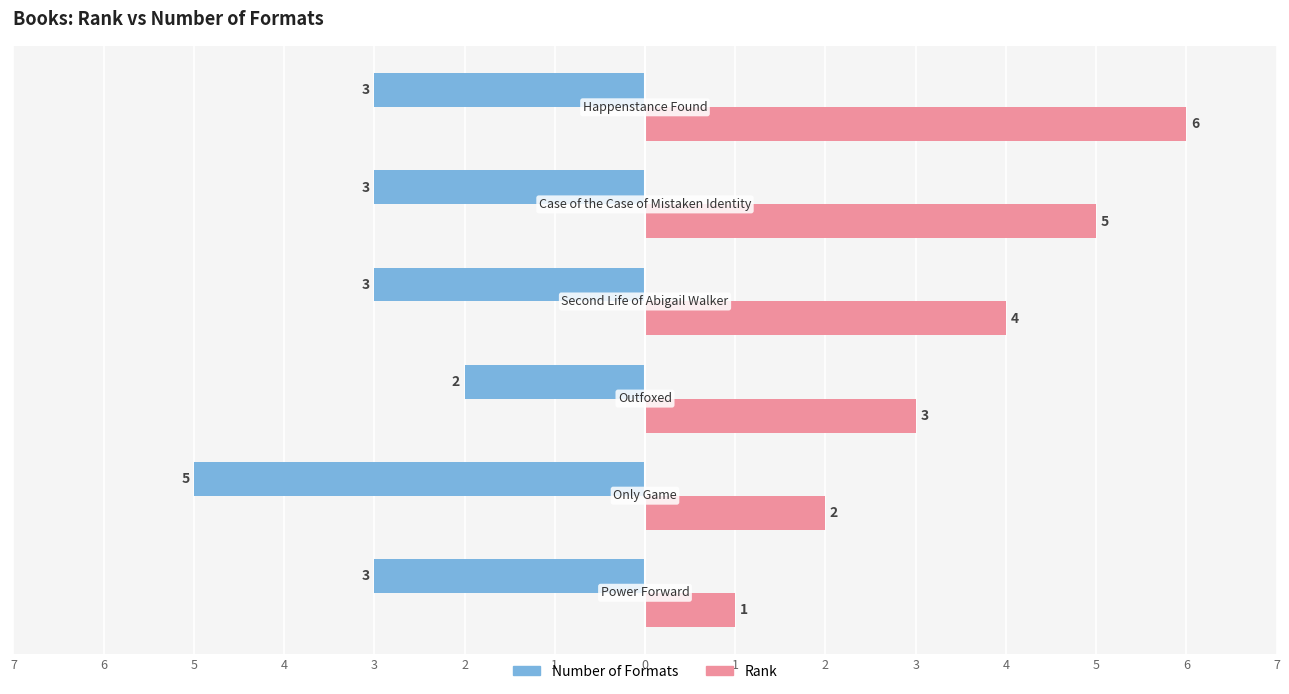

What is the difference between the maximum and minimum values in the Number of Formats series?

3